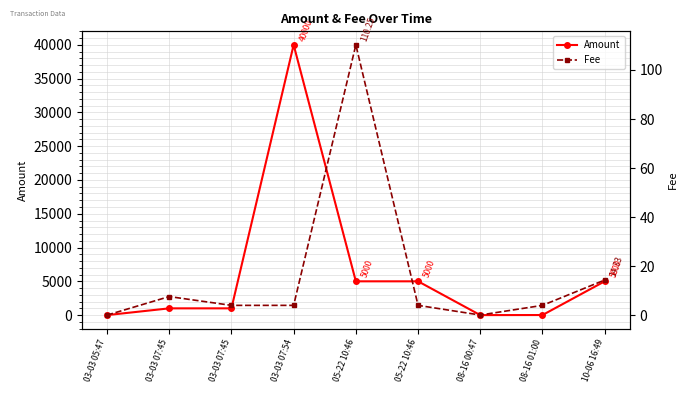

How many lines are shown in the chart?

2